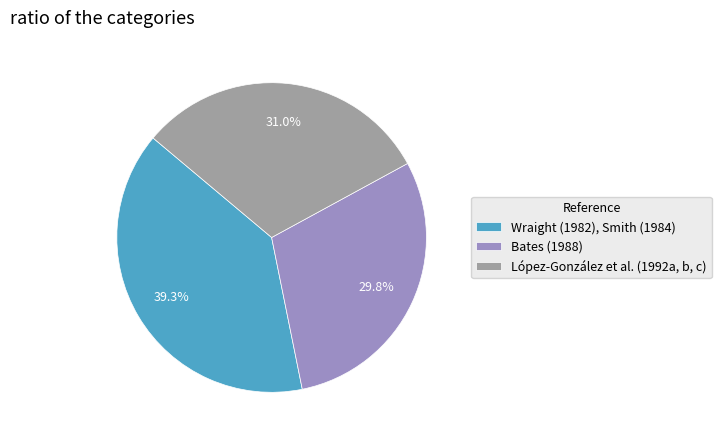

To the nearest percent, what portion does Wraight (1982), Smith (1984) represent?

39%